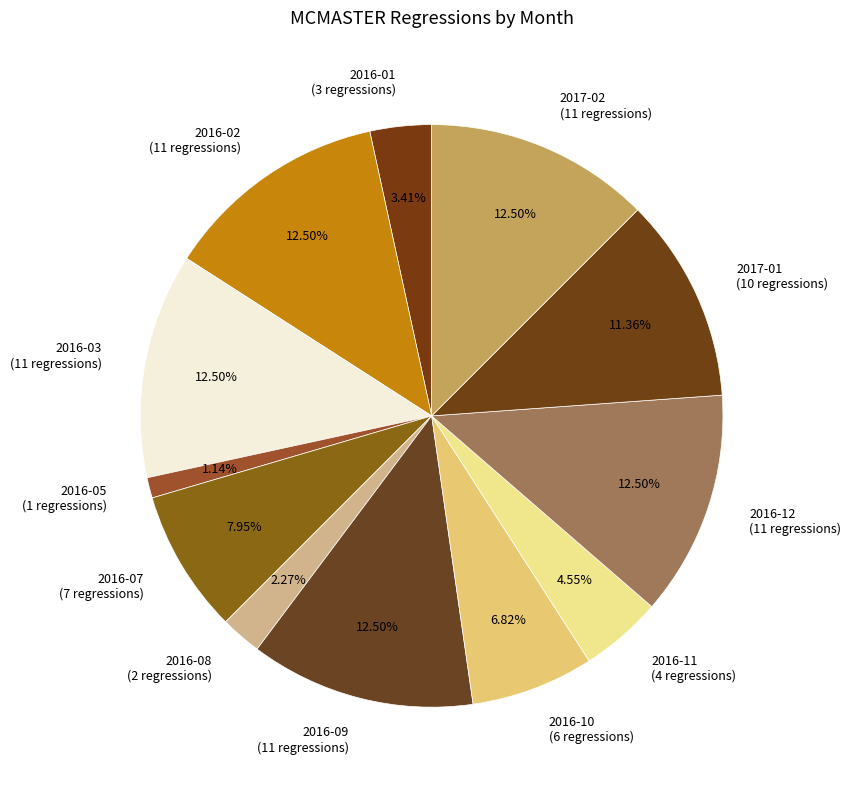

Which has a higher value, 2016-07 or 2016-05?

2016-07